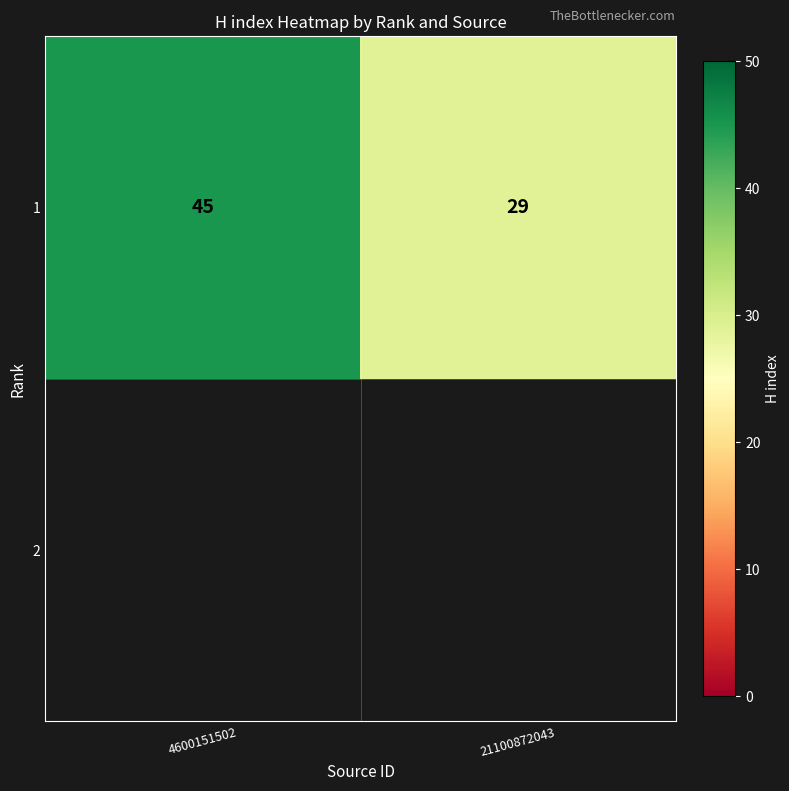

Rank the categories by value from highest to lowest.

4600151502, 21100872043